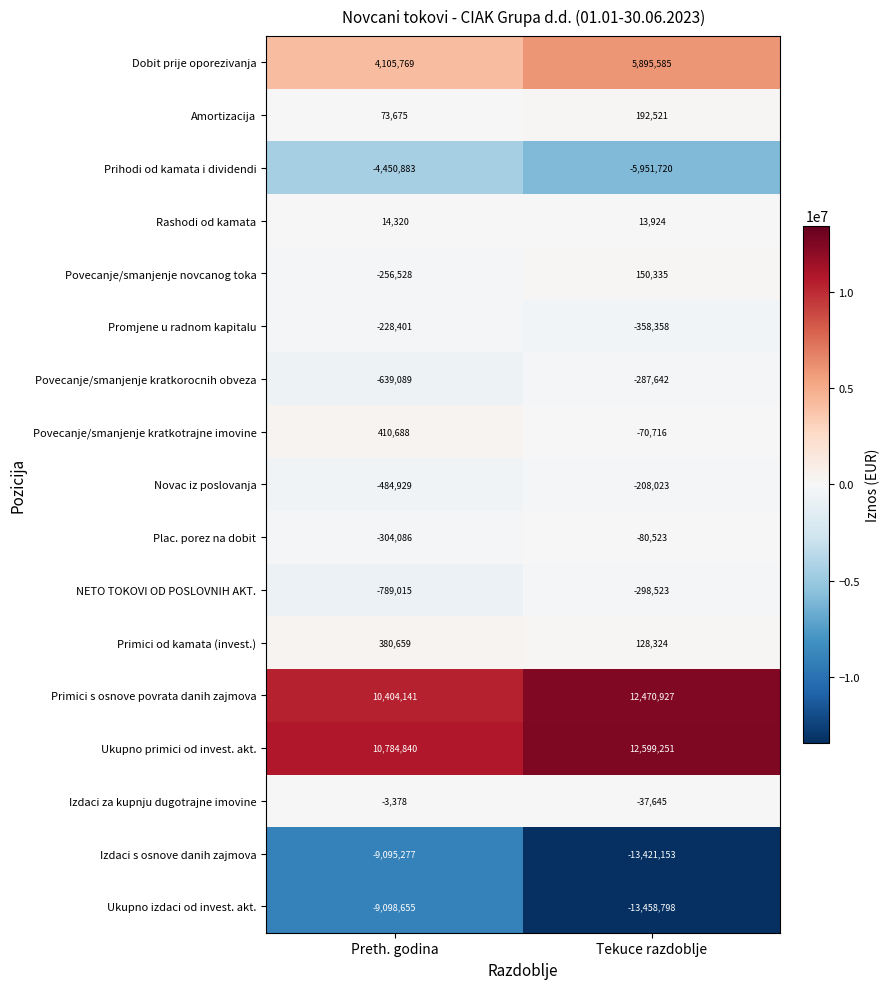

The Primici s osnove povrata danih zajmova series shows 12470927 at Tekuce razdoblje. True or false?

True